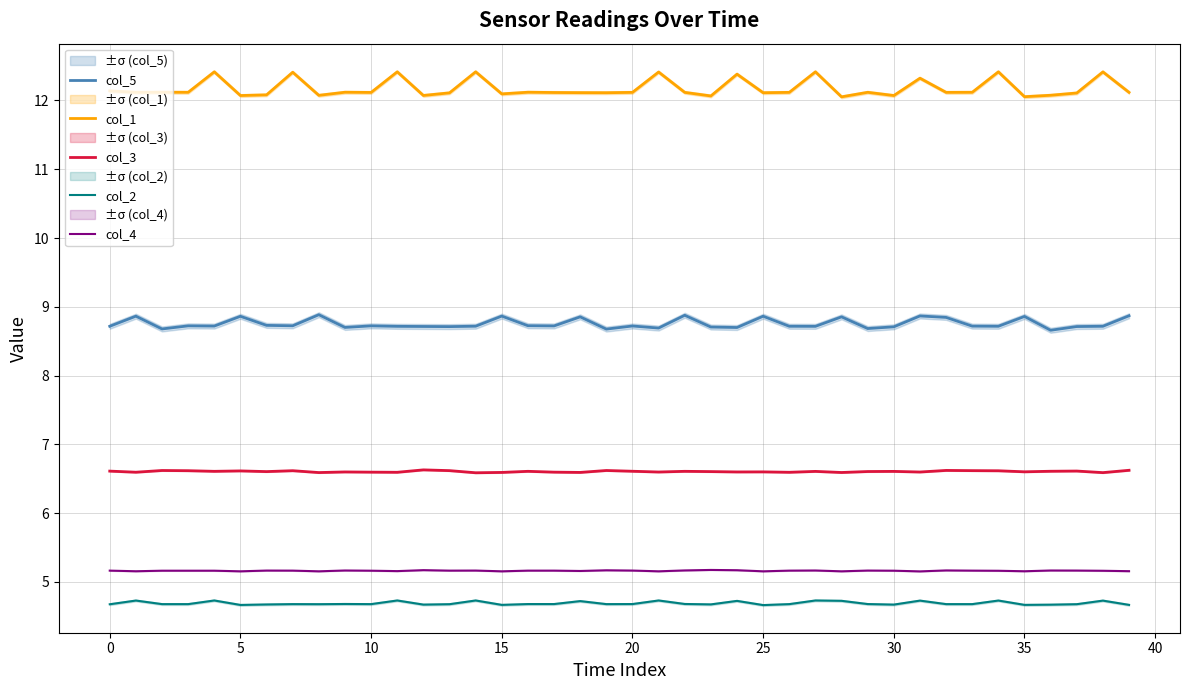

At which label does col_3 reach its peak?

12